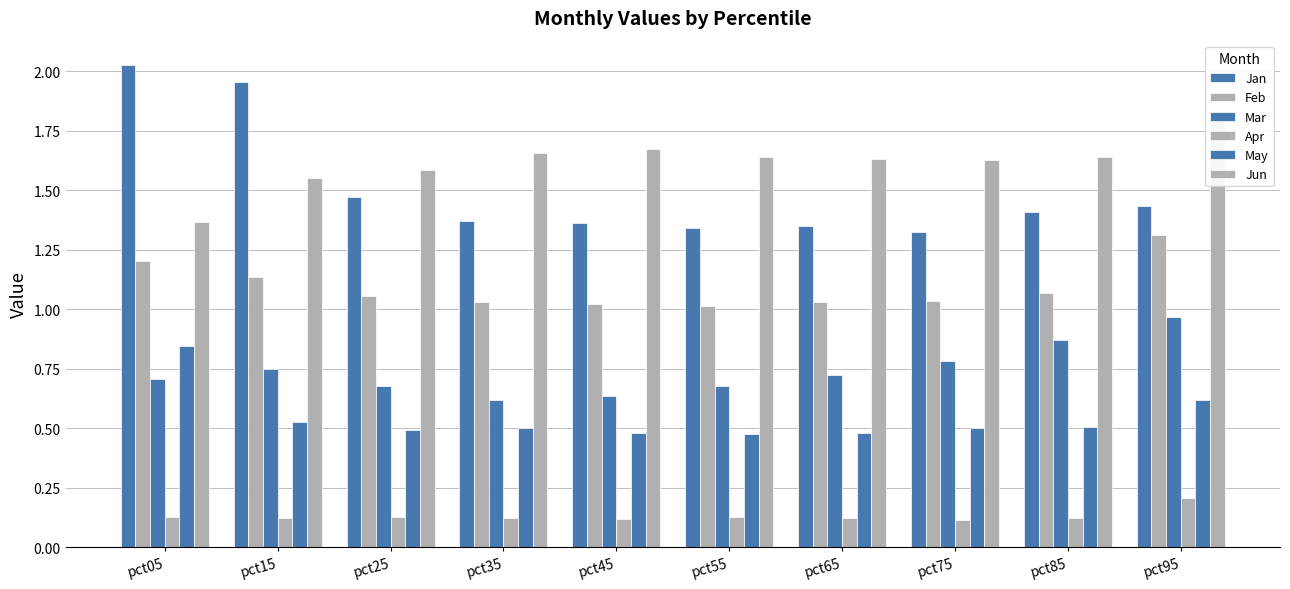

At how many categories does at least one series exceed 1?

10